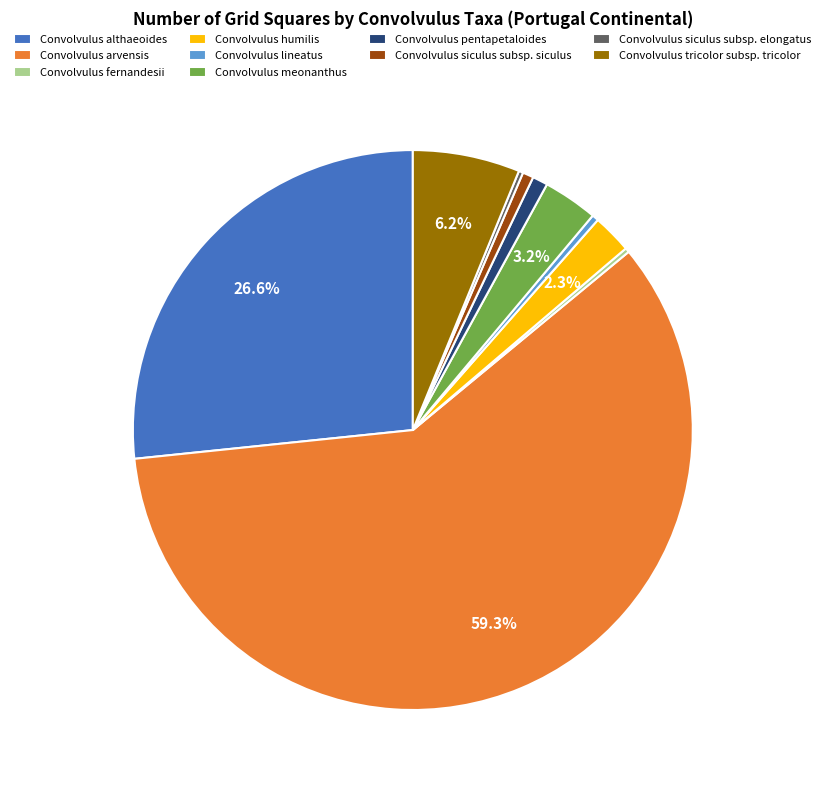

To the nearest percent, what portion does Convolvulus arvensis represent?

59%